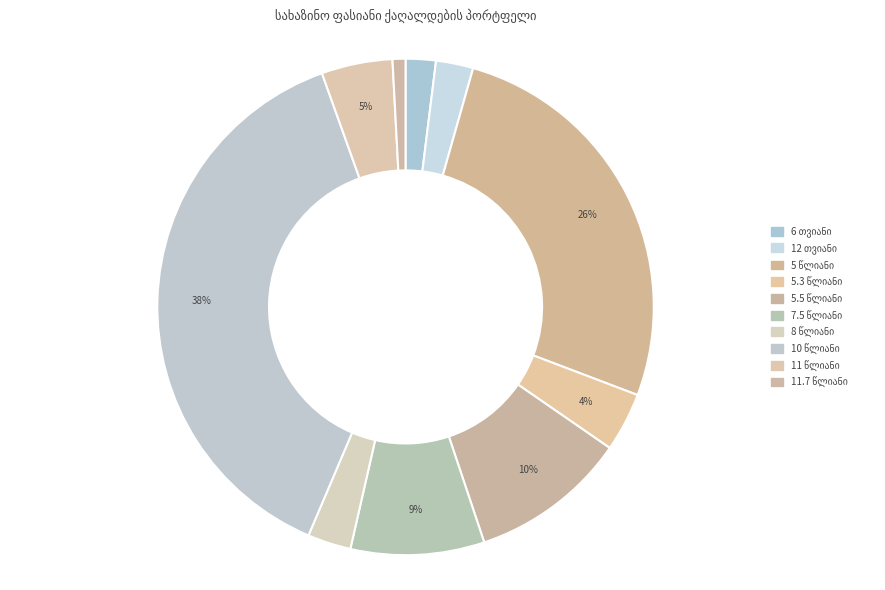

How many segments does this pie chart have?

10